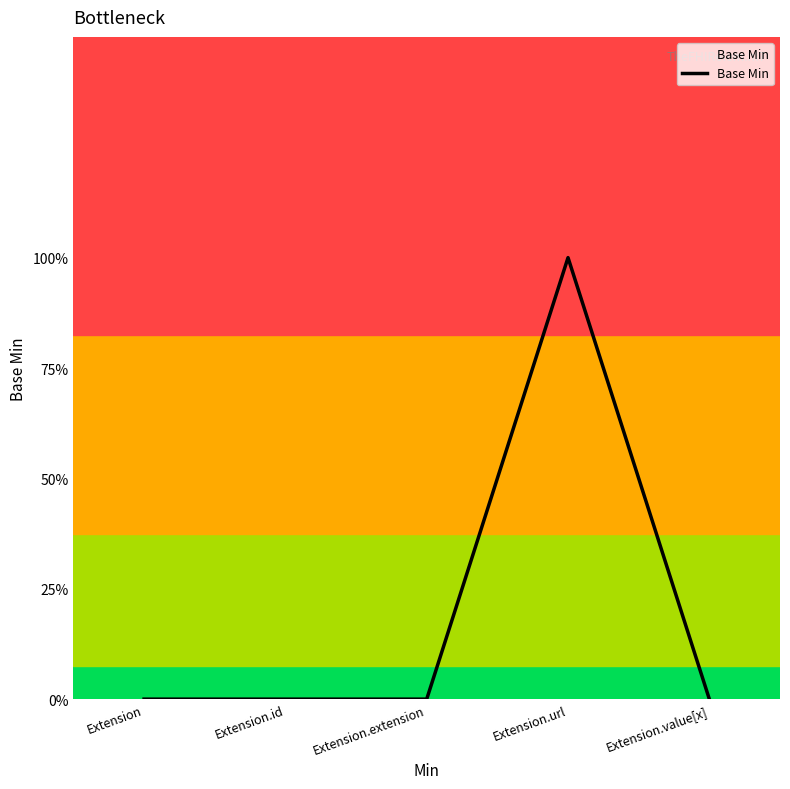

What is the label of the 1st point from the left?

Extension